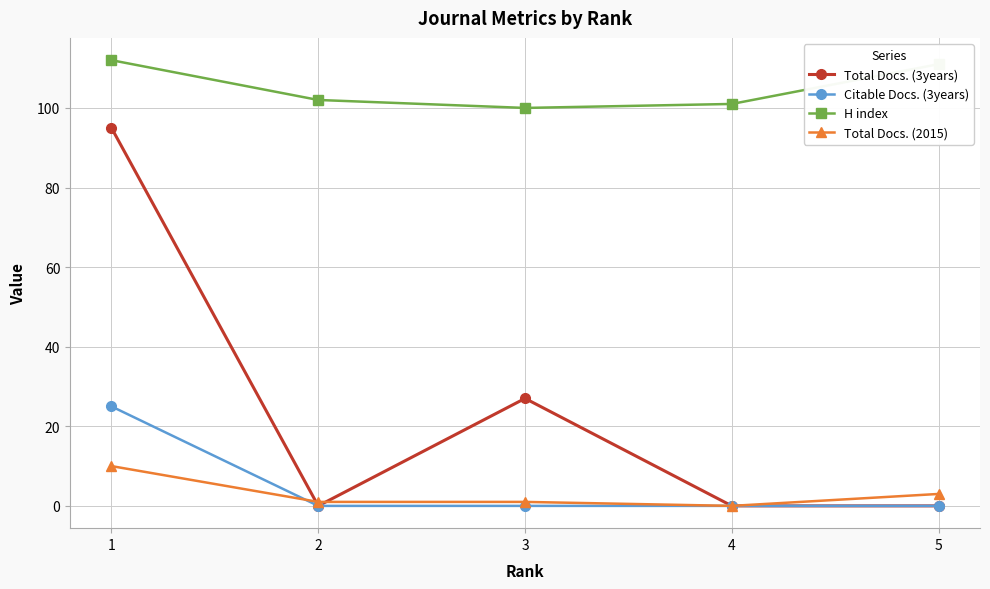

Does the chart have visible grid lines?

Yes